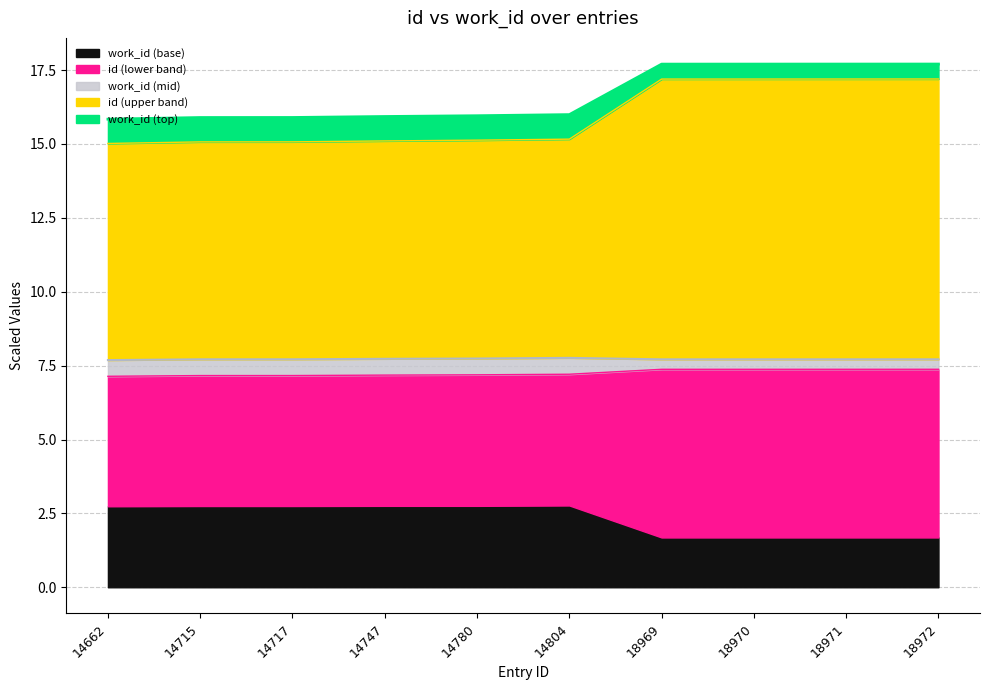

At which category is the sum across all series the highest?

18972